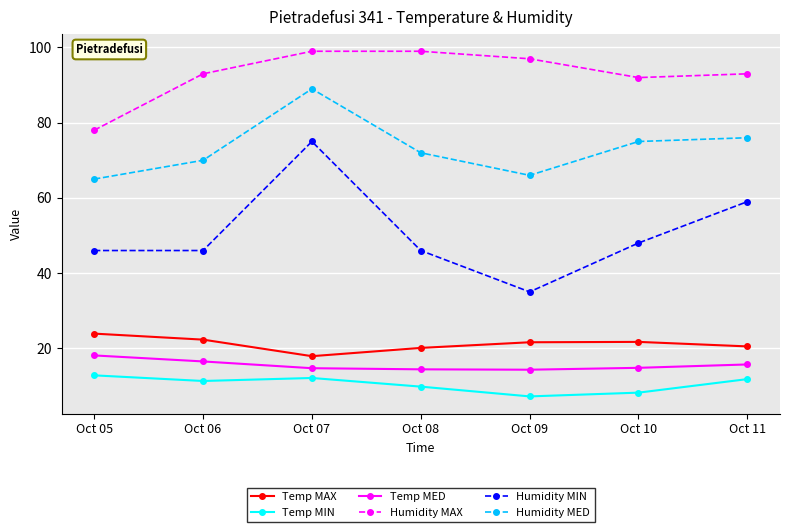

What is the difference between the maximum and minimum values in the Humidity MIN series?

40.0